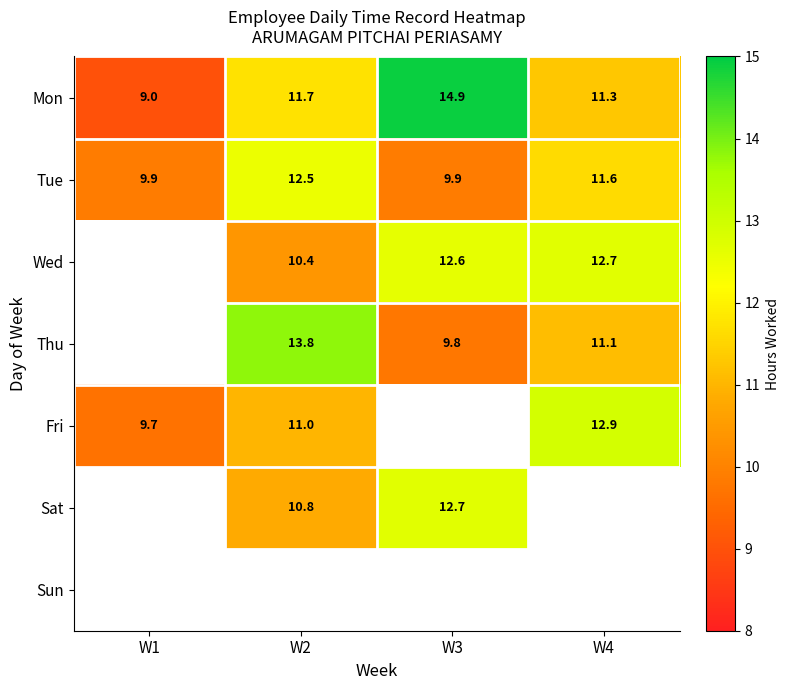

How many series are shown in this chart?

7